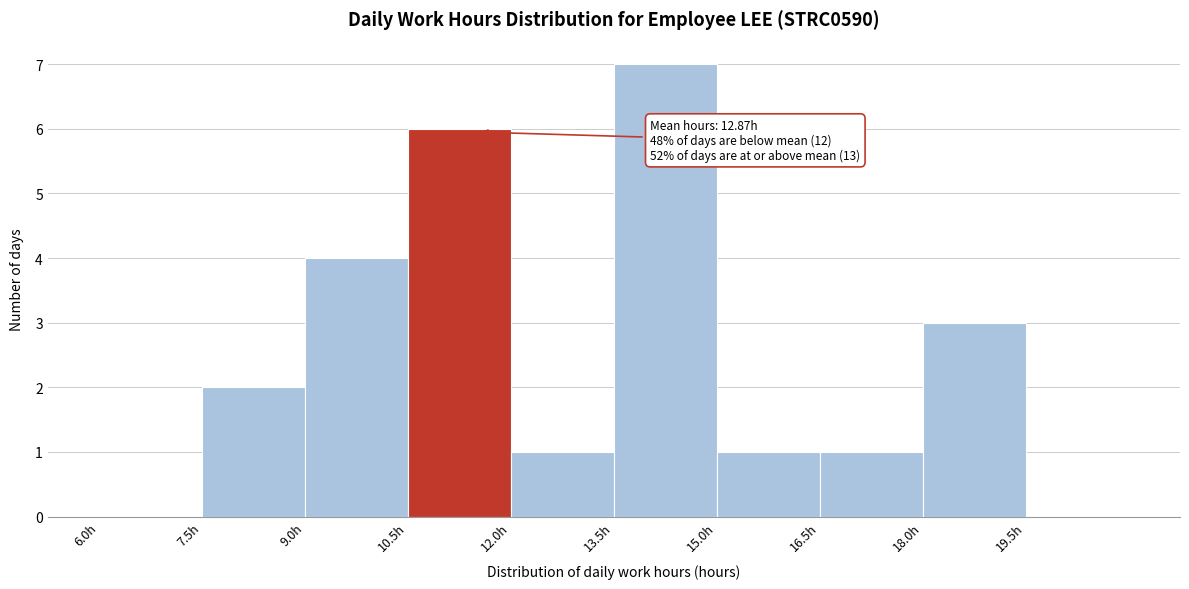

Over which range of the x-axis is the bar tallest?

13.5 to 15.0